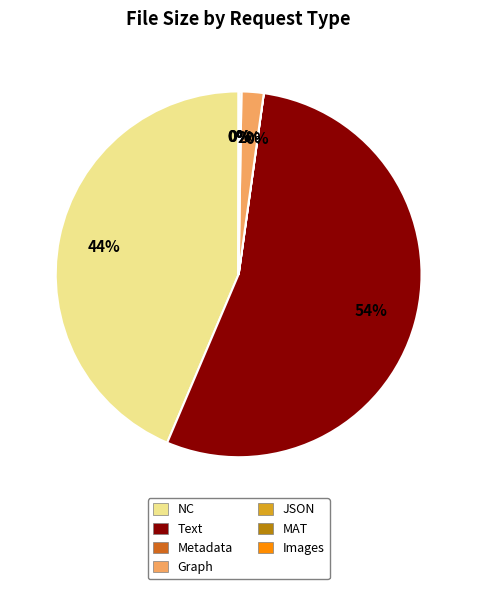

The NC slice represents 51% of the pie. True or false?

False